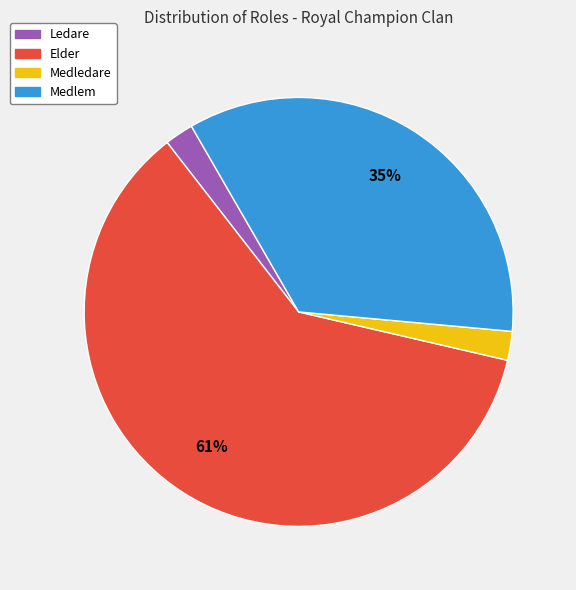

To the nearest percent, what percentage of the pie is Medlem?

35%